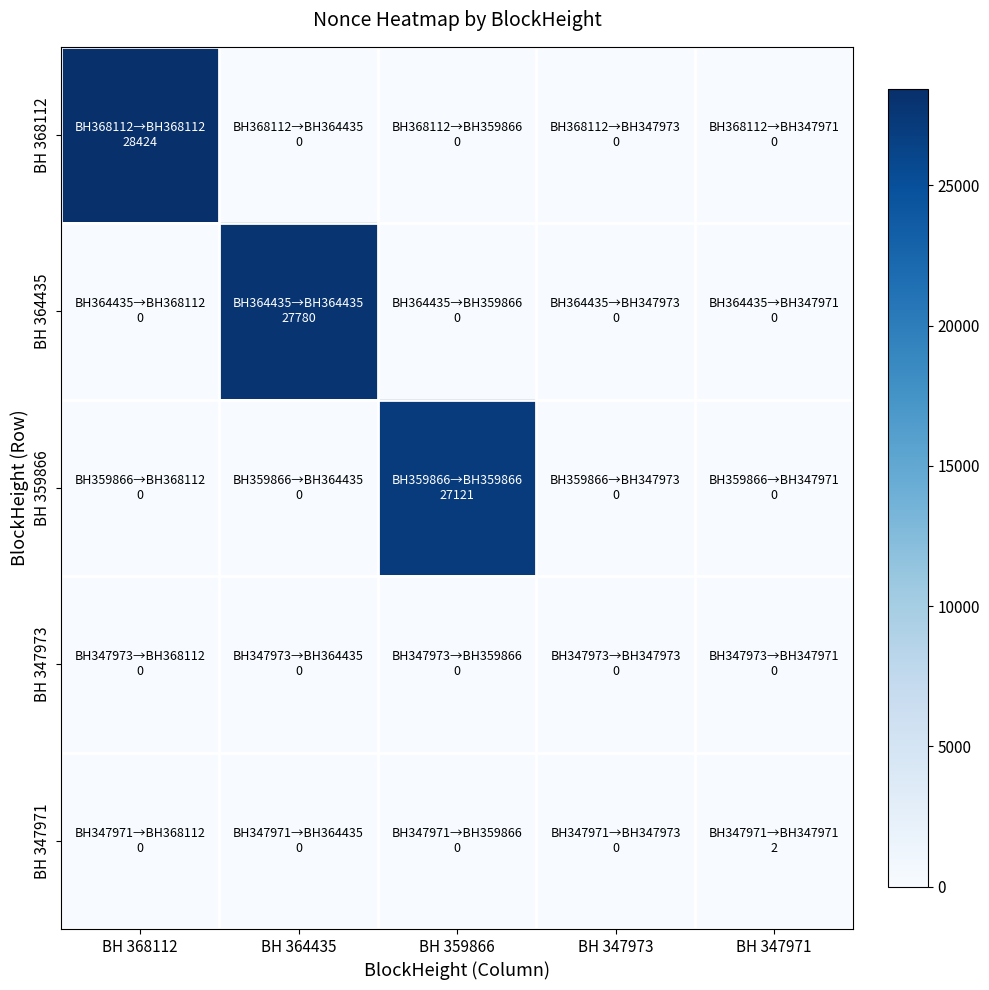

Reading right to left, list all the values displayed in this chart.

BH 368112: BH 347971=0	BH 347973=0	BH 359866=0	BH 364435=0	BH 368112=28424
BH 364435: BH 347971=0	BH 347973=0	BH 359866=0	BH 364435=27780	BH 368112=0
BH 359866: BH 347971=0	BH 347973=0	BH 359866=27121	BH 364435=0	BH 368112=0
BH 347973: BH 347971=0	BH 347973=0	BH 359866=0	BH 364435=0	BH 368112=0
BH 347971: BH 347971=2	BH 347973=0	BH 359866=0	BH 364435=0	BH 368112=0